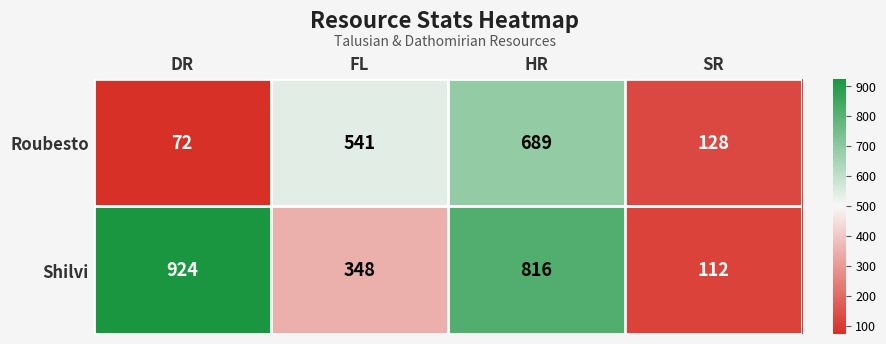

What is the difference between the Shilvi values at FL and HR?

468